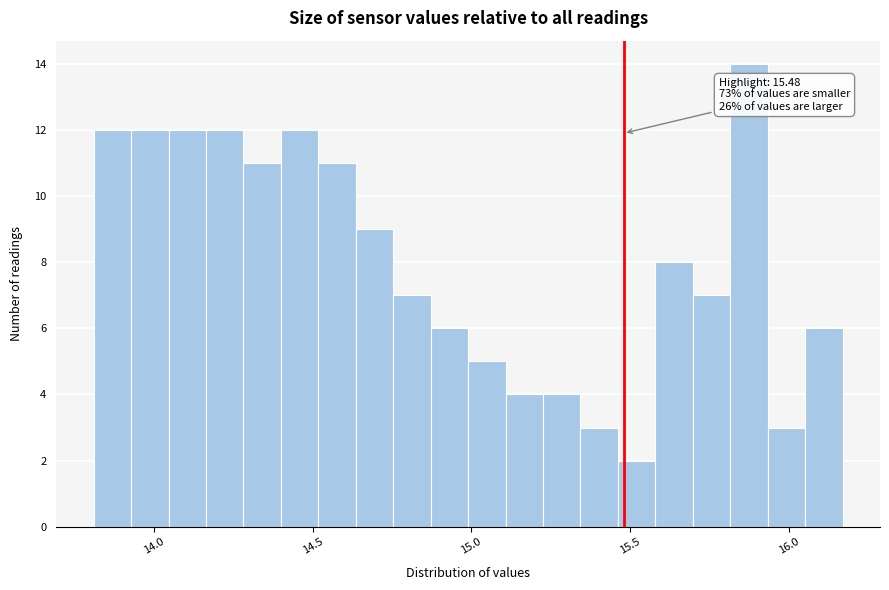

Around what value on the x-axis is the tallest bar? Give the approximate position of its centre, as read against the axis.

15.90